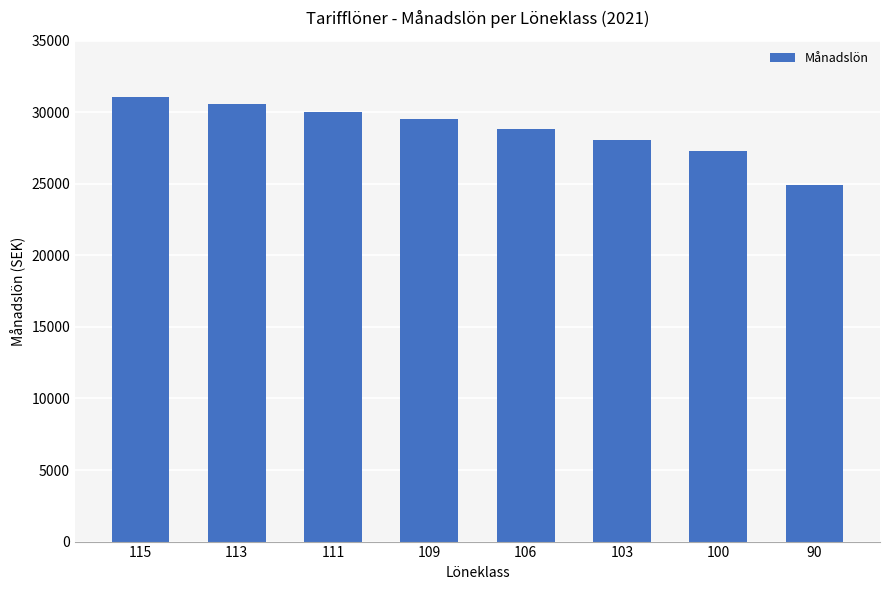

Reading right to left, list all the values displayed in this chart.

24917.9	27321.5	28065.0	28807.5	29551.1	30045.7	30542.5	31037.1